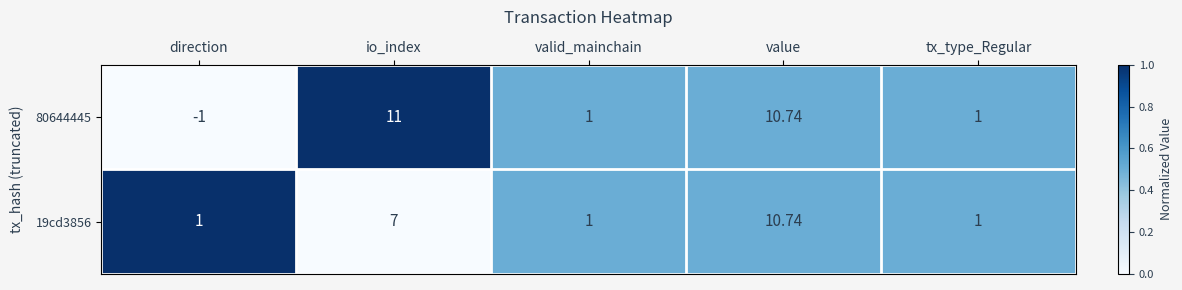

Rank the series by their maximum value, from lowest to highest.

19cd3856, 80644445